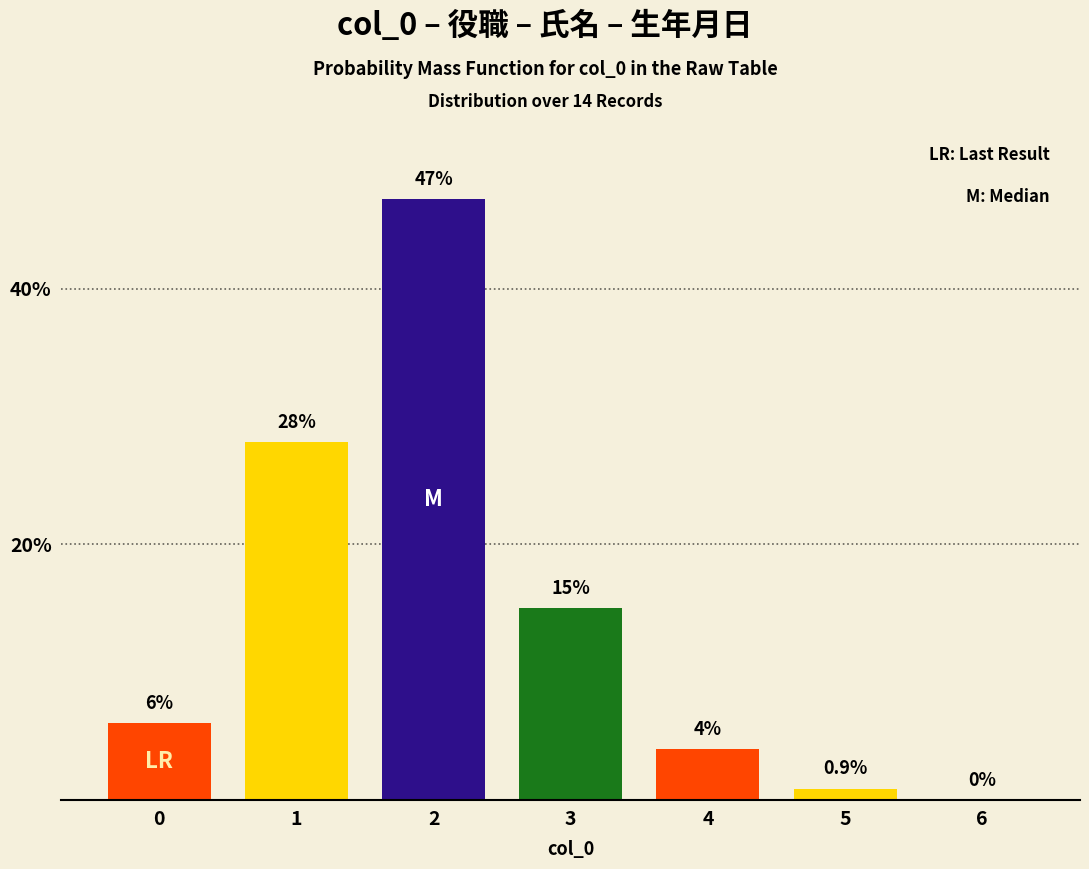

What value does the data have at 3?

15.0